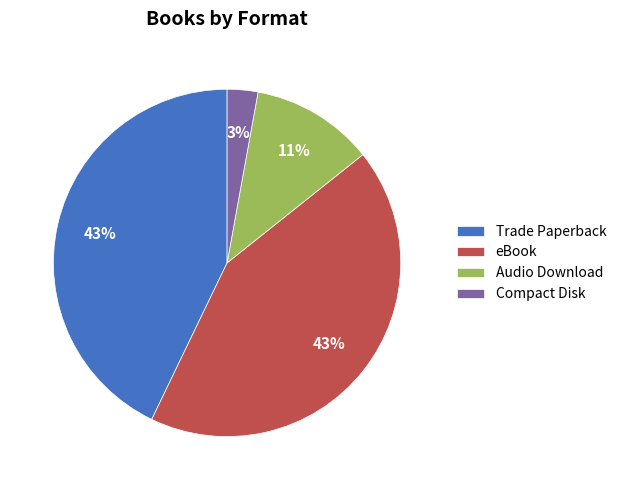

The Trade Paperback slice represents 58% of the pie. True or false?

False